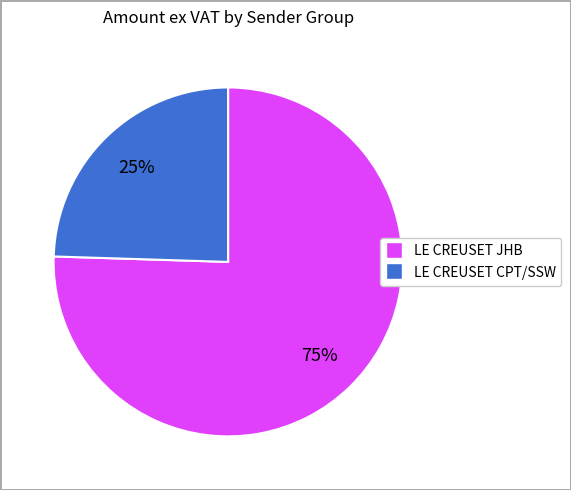

To the nearest percent, what is the average slice percentage?

50%